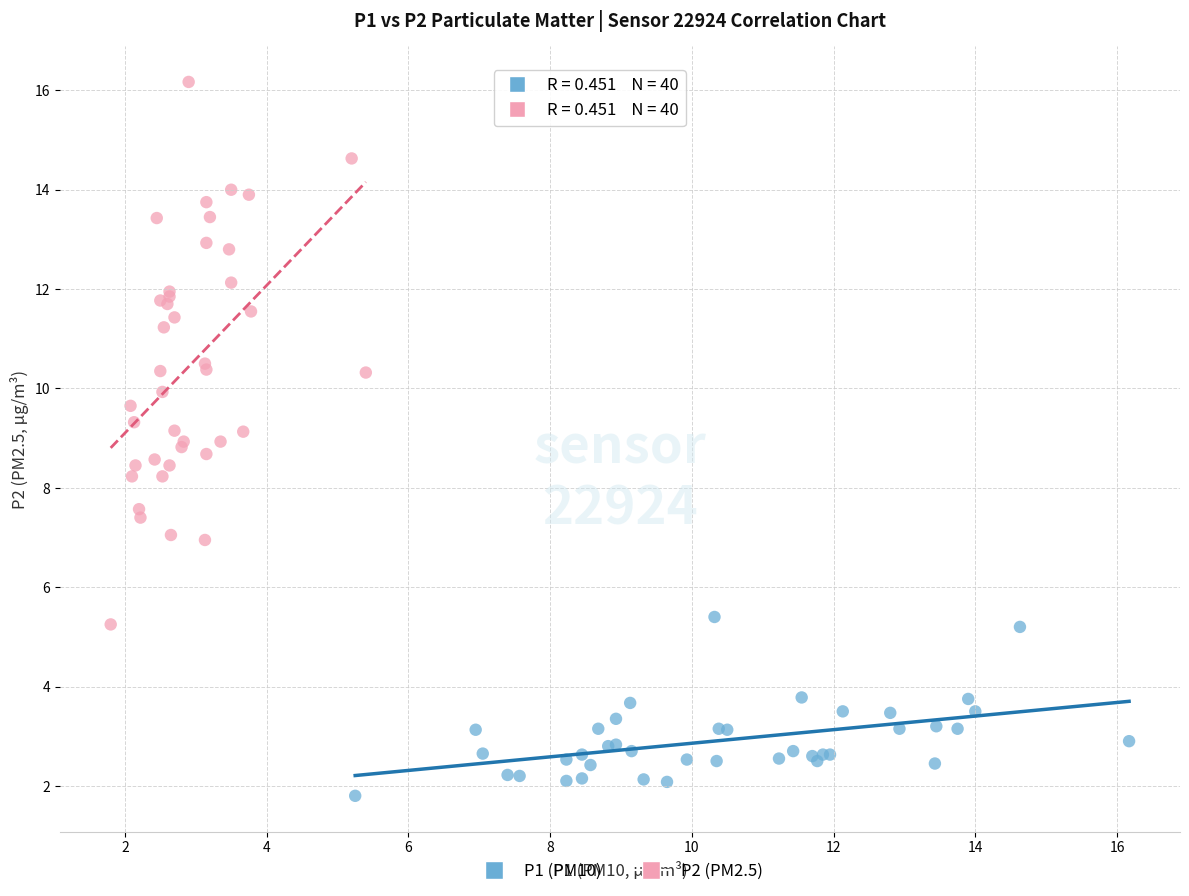

Which series contains the highest Y value?

P2 (PM2.5)